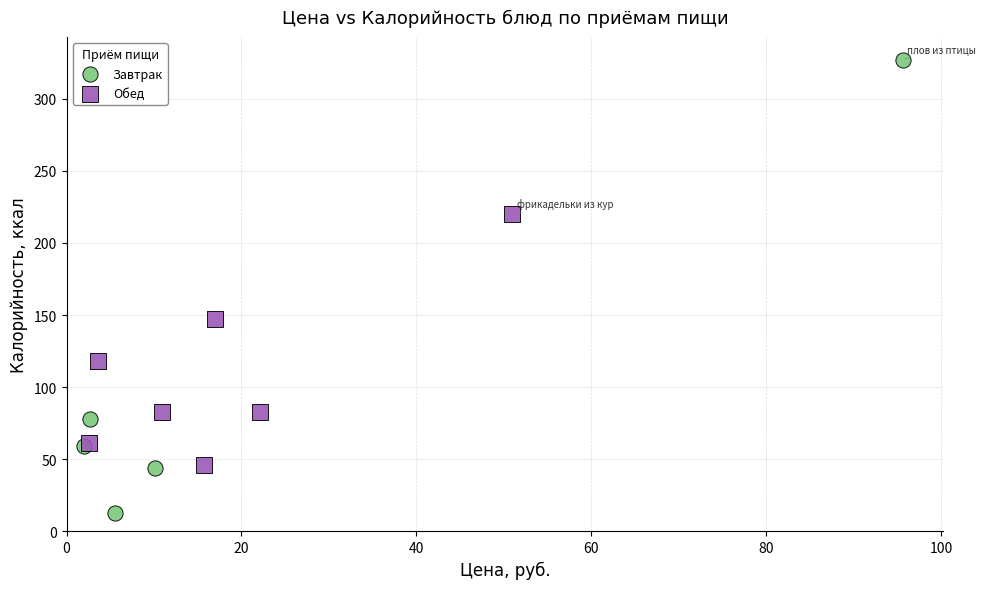

Which series reaches the maximum Y coordinate?

Завтрак